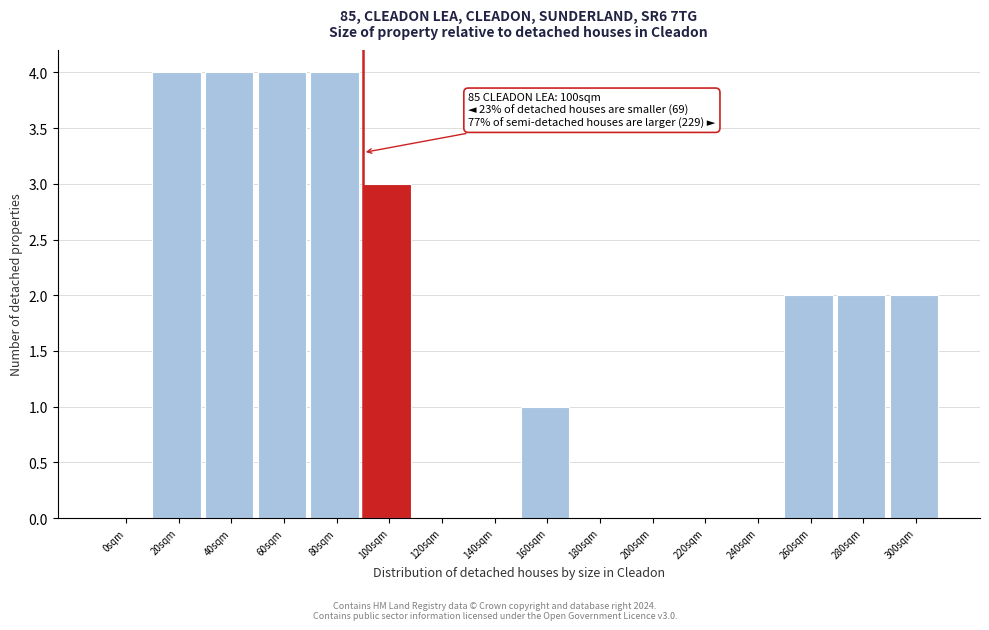

Reading right to left, what are all the values shown in this chart?

300sqm=2	280sqm=2	260sqm=2	240sqm=0	220sqm=0	200sqm=0	180sqm=0	160sqm=1	140sqm=0	120sqm=0	100sqm=3	80sqm=4	60sqm=4	40sqm=4	20sqm=4	0sqm=0